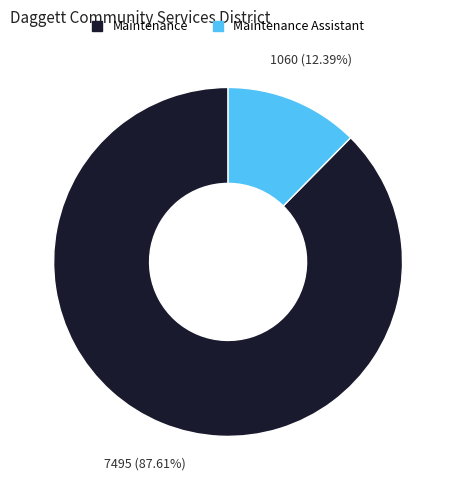

Is there any slice that represents more than half of the pie?

Yes